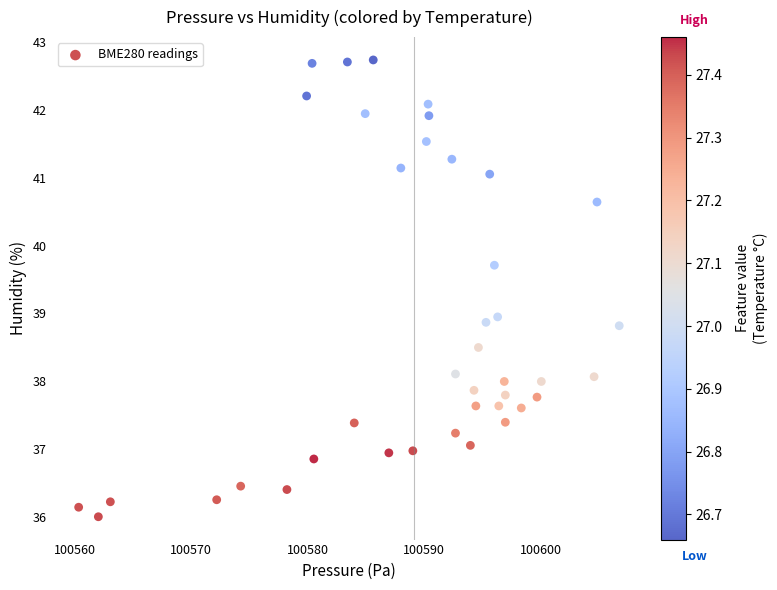

What is the range of Y values (max minus min)?

6.7